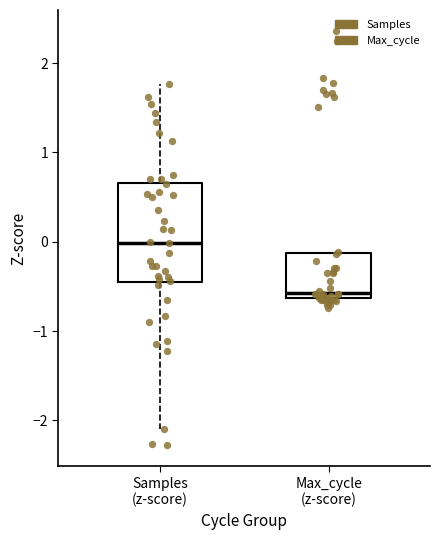

Reading left to right, read every box against the y-axis: the position of its median line, the range the box covers, and the ends of its whiskers. The values are not printed on the chart, so give them approximately, as read against the axis.

Samples (z-score): median 0.0, box -0.5 to 0.7, whiskers -2.1 to 1.8
Max_cycle (z-score): median -0.6 (just above the box's lower edge), box -0.6 to -0.1, whiskers -0.7 to -0.1